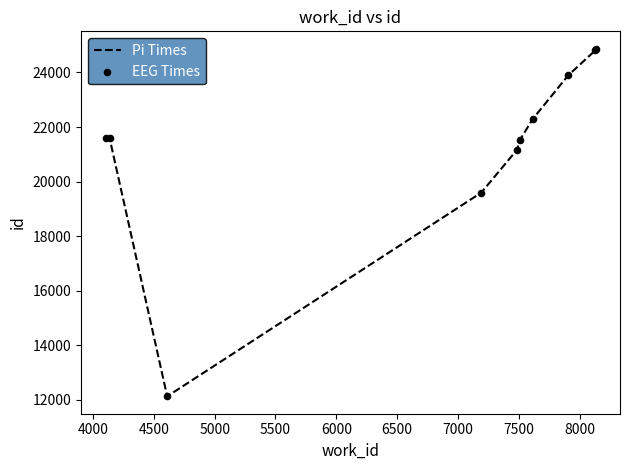

What is the minimum value shown in the chart?

12134